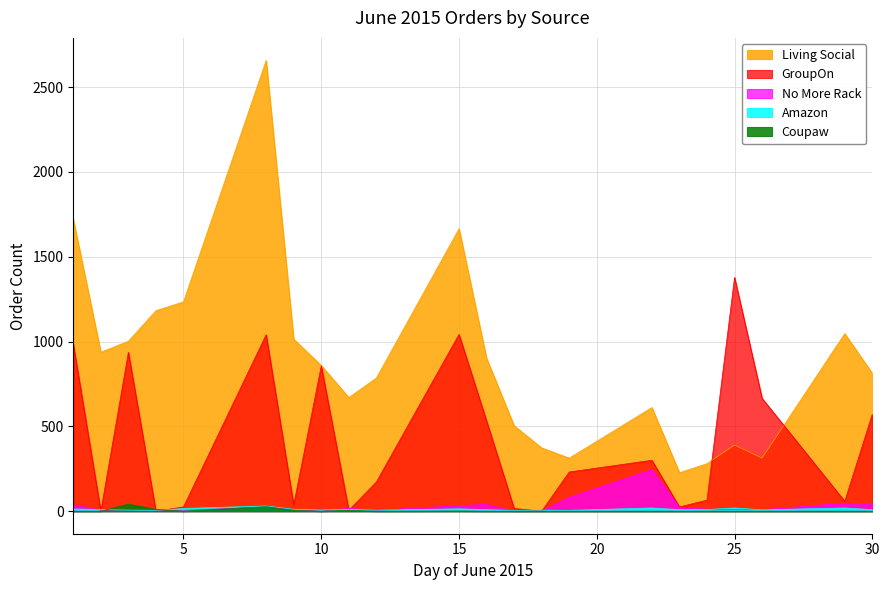

What is the sum of all Coupaw values?

90